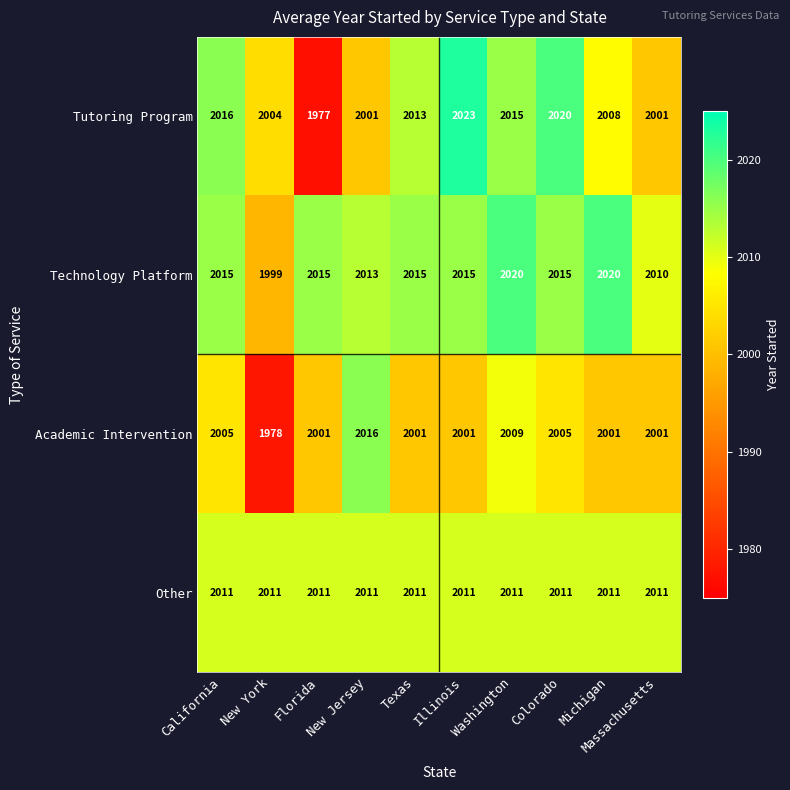

Which series has the largest total across all categories?

Technology Platform